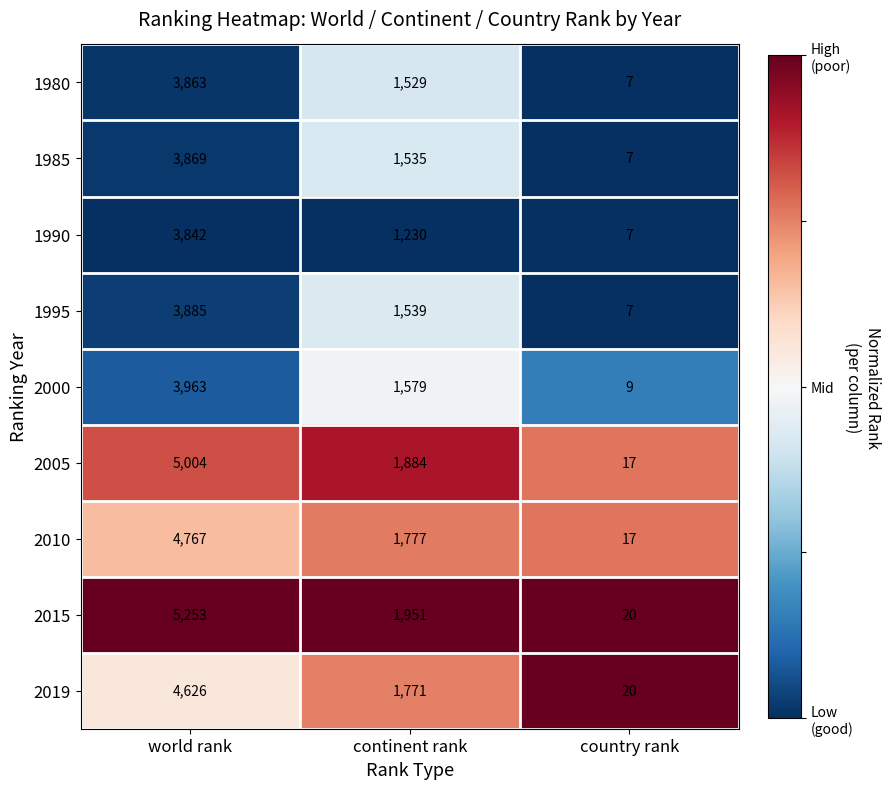

At which label does 2010 reach its minimum?

country rank